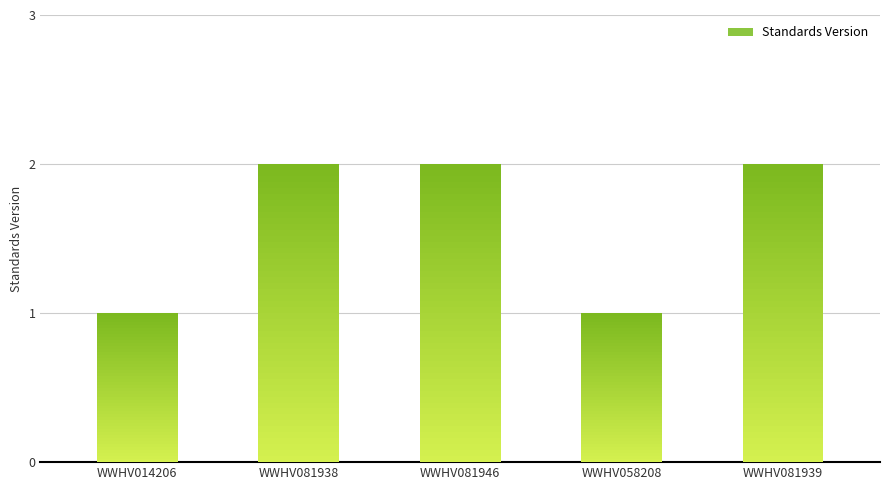

What is the change in value from WWHV081938 to WWHV058208?

-1